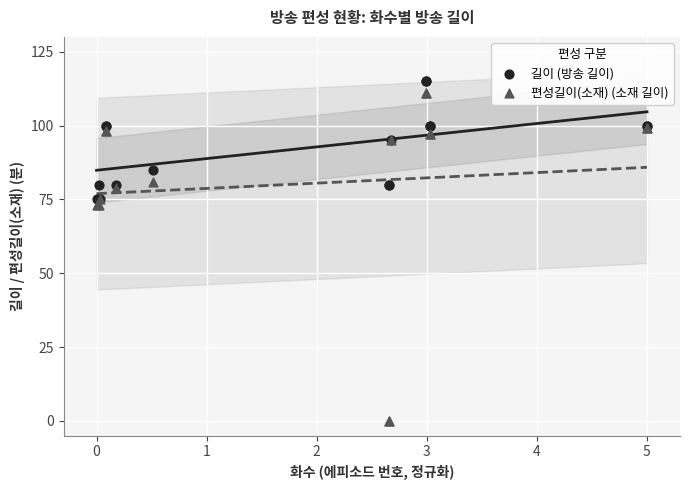

What are all the series names shown in the legend?

길이 (방송 길이), 편성길이(소재) (소재 길이)